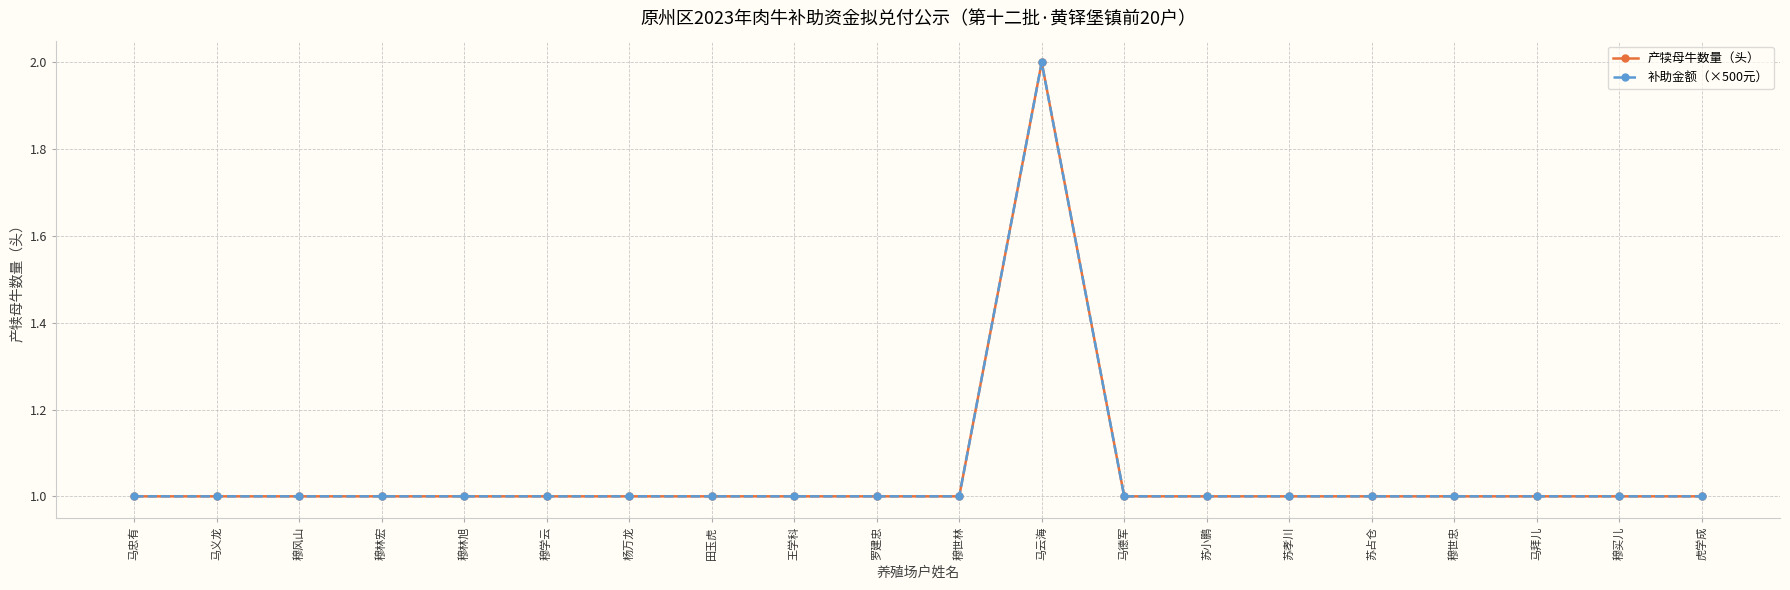

True or false: 补助金额（×500元） has more than 1 points higher than both neighbors.

False